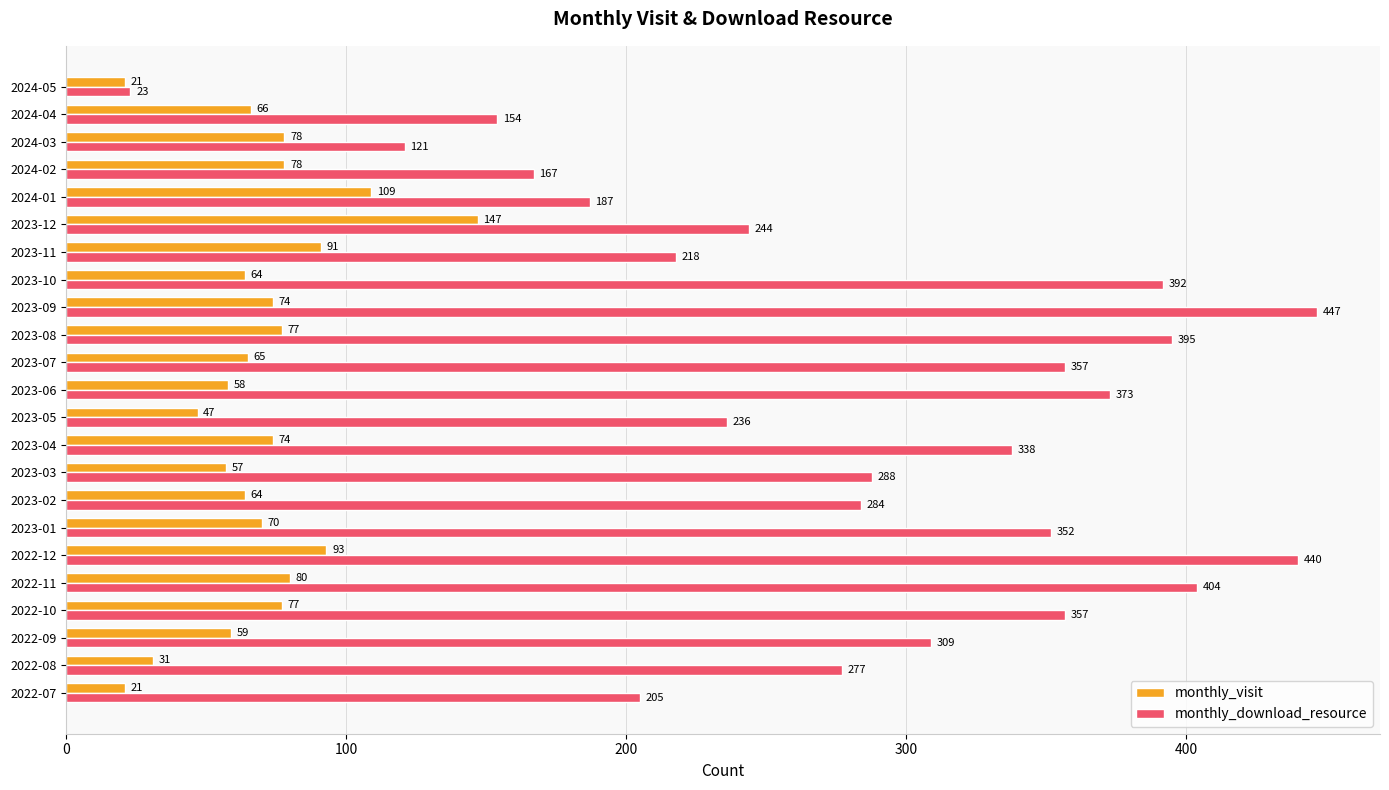

The monthly_download_resource series shows 526 at 2023-10. True or false?

False